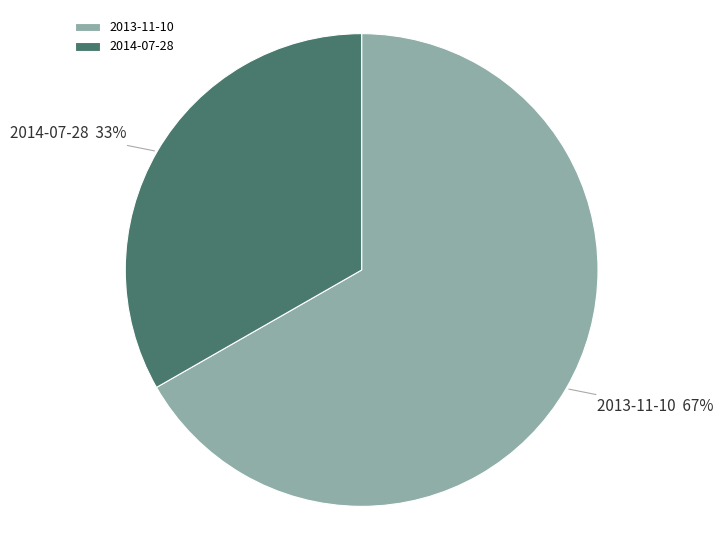

What is the ratio of the value at 2014-07-28 to the value at 2013-11-10?

0.5